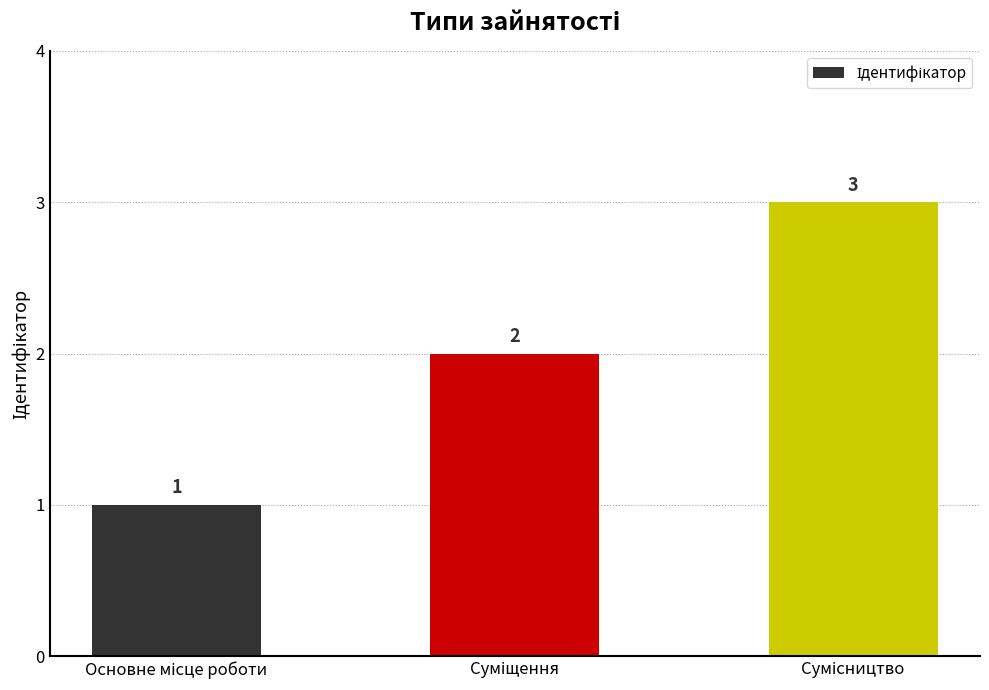

What is the value of the 2nd bar from the left?

2